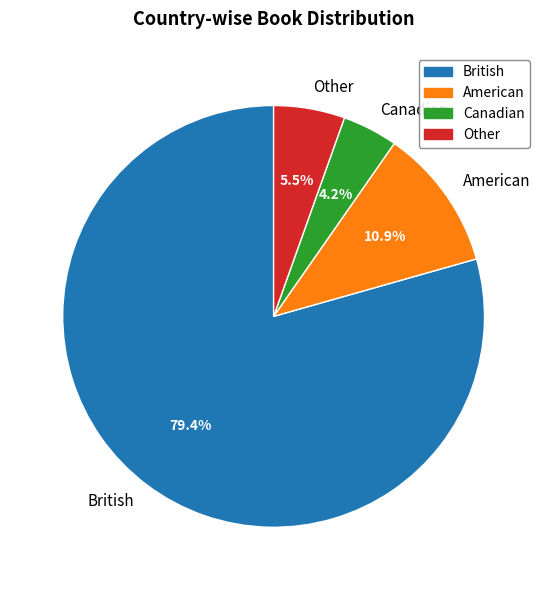

To the nearest percent, what is the difference between the British and Canadian slice percentages?

75%